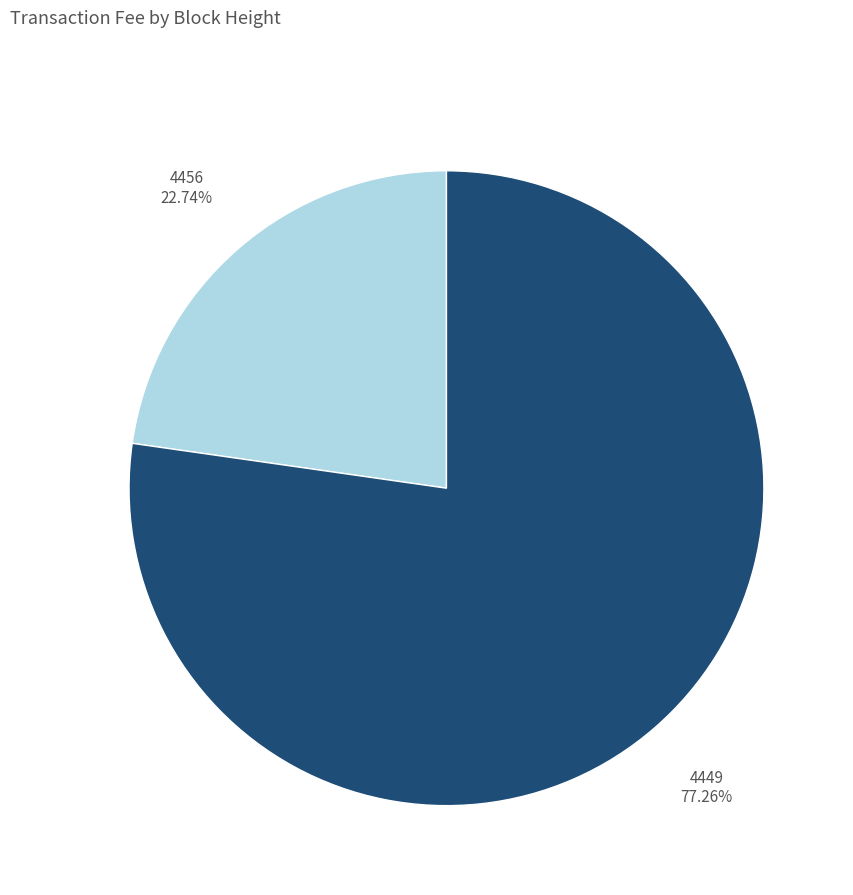

Does any single category account for the majority?

Yes